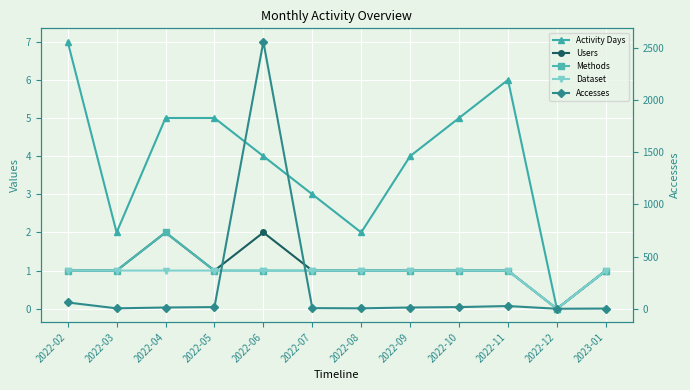

What is the label of the 9th point from the right?

2022-05